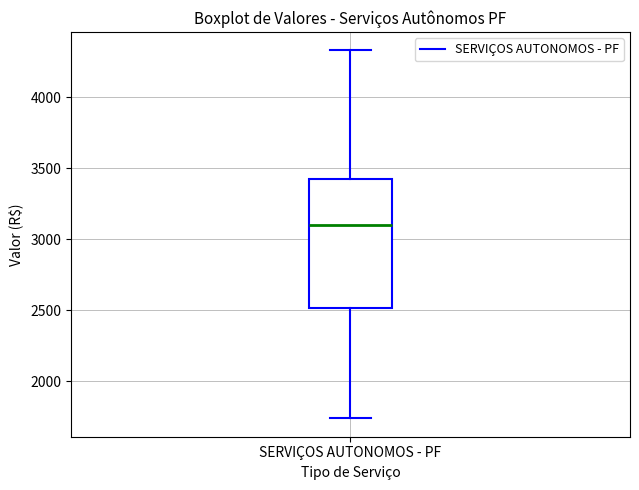

Read this box plot against the y-axis: the position of the median line, the range covered by the box, and the ends of both whiskers. The values are not printed on the chart, so give them approximately, as read against the axis.

median 3100, box 2500 to 3450, whiskers 1750 to 4350